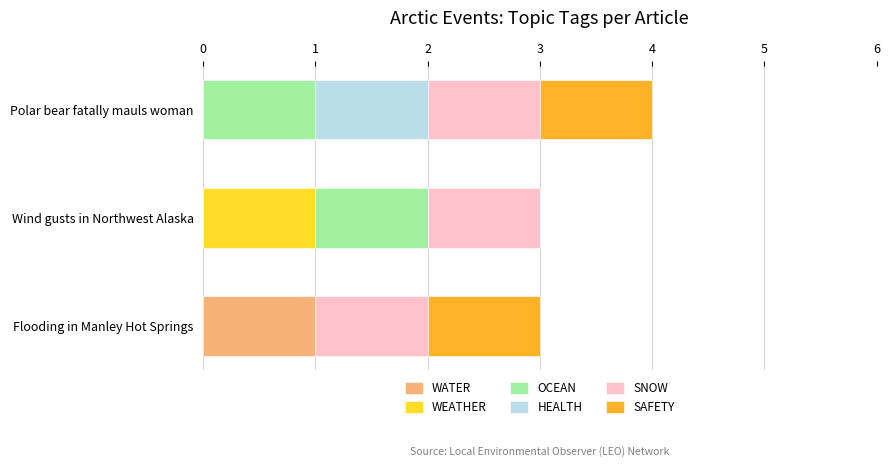

What is the total value across all series at Polar bear fatally mauls woman?

4